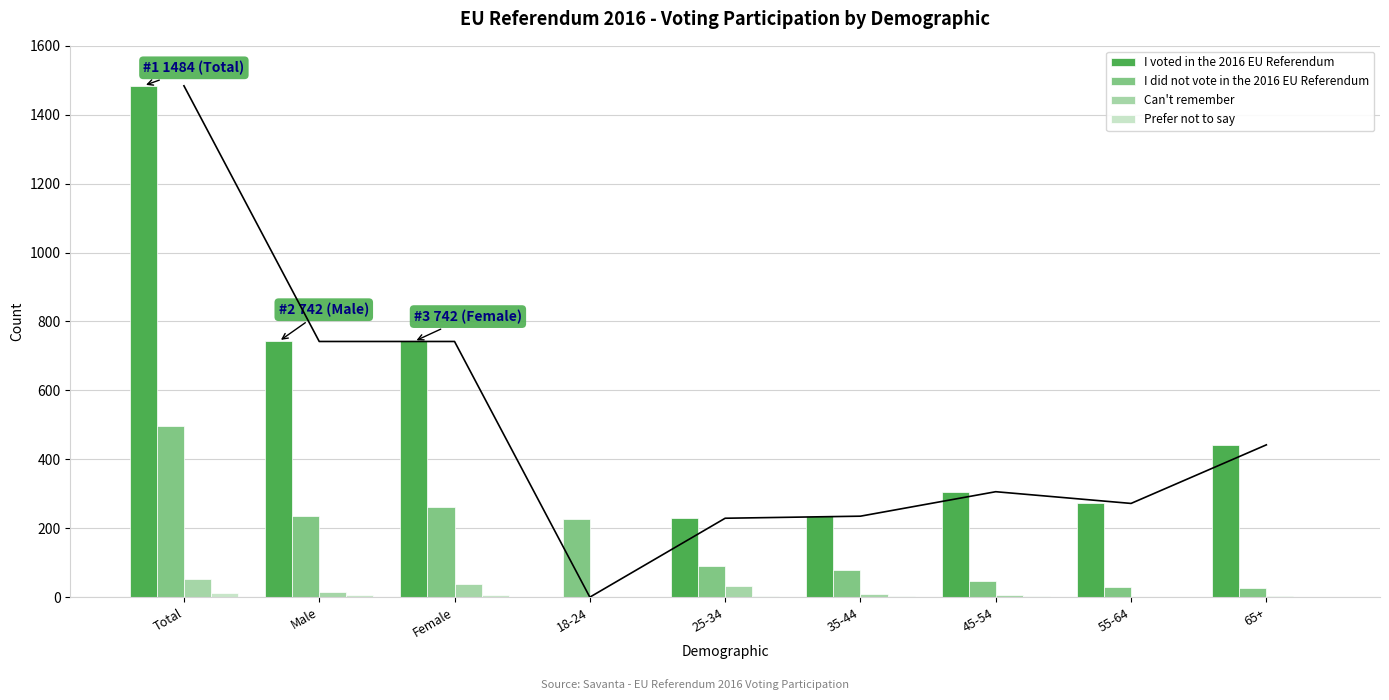

What is the difference between the highest and lowest values at Female?

737